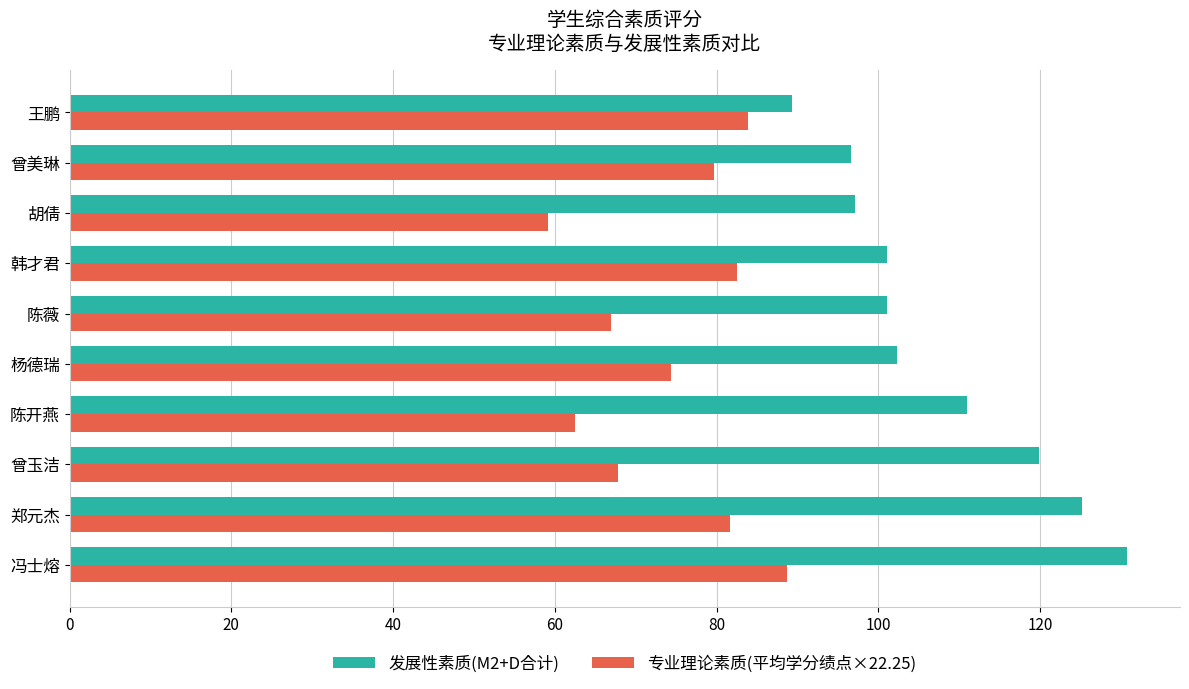

Rank the series by their average value, from lowest to highest.

专业理论素质(平均学分绩点×22.25), 发展性素质(M2+D合计)